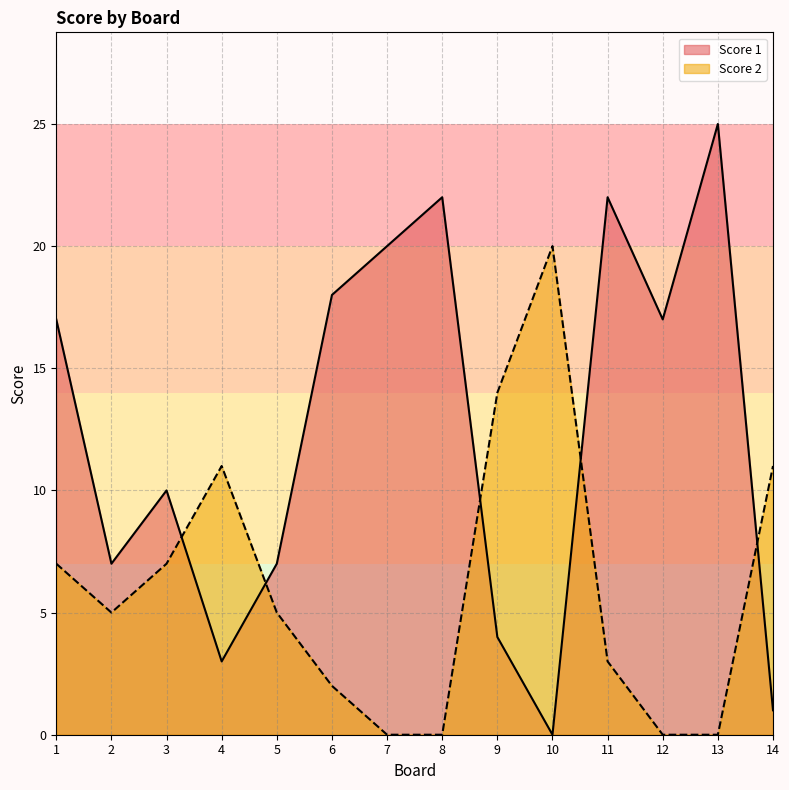

What is the greatest value displayed?

25